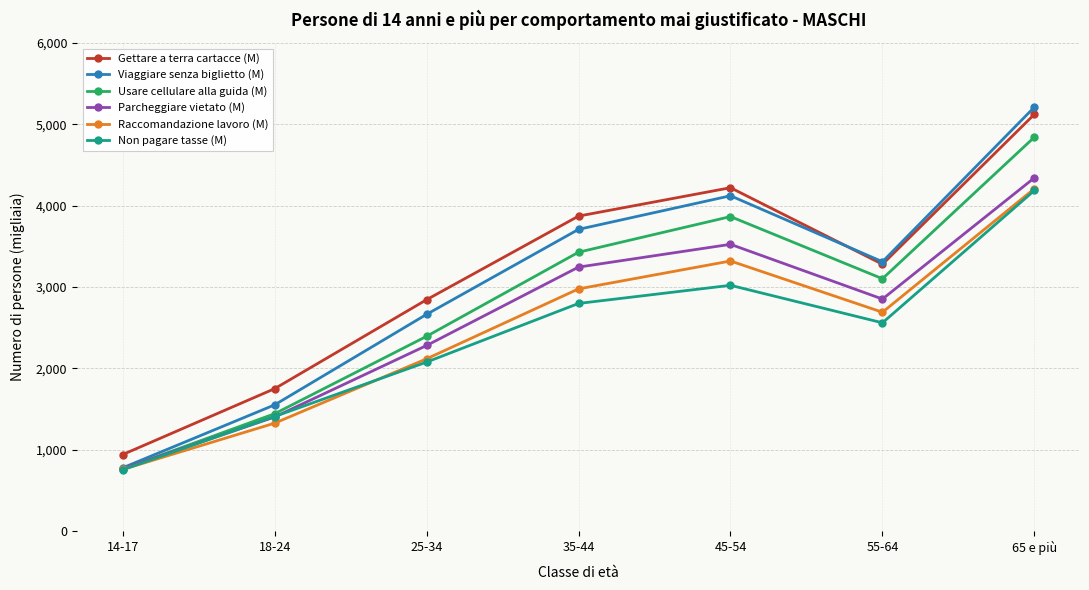

True or false: Non pagare tasse (M) and Gettare a terra cartacce (M) intersect in this chart.

False